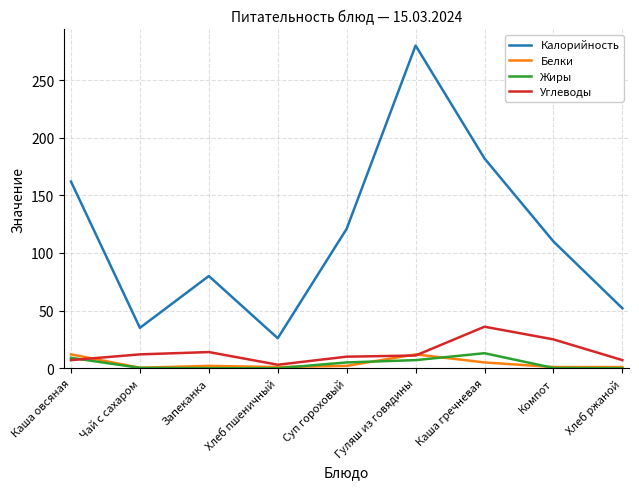

Is it true that Калорийность equals 171.8 at Суп гороховый?

False